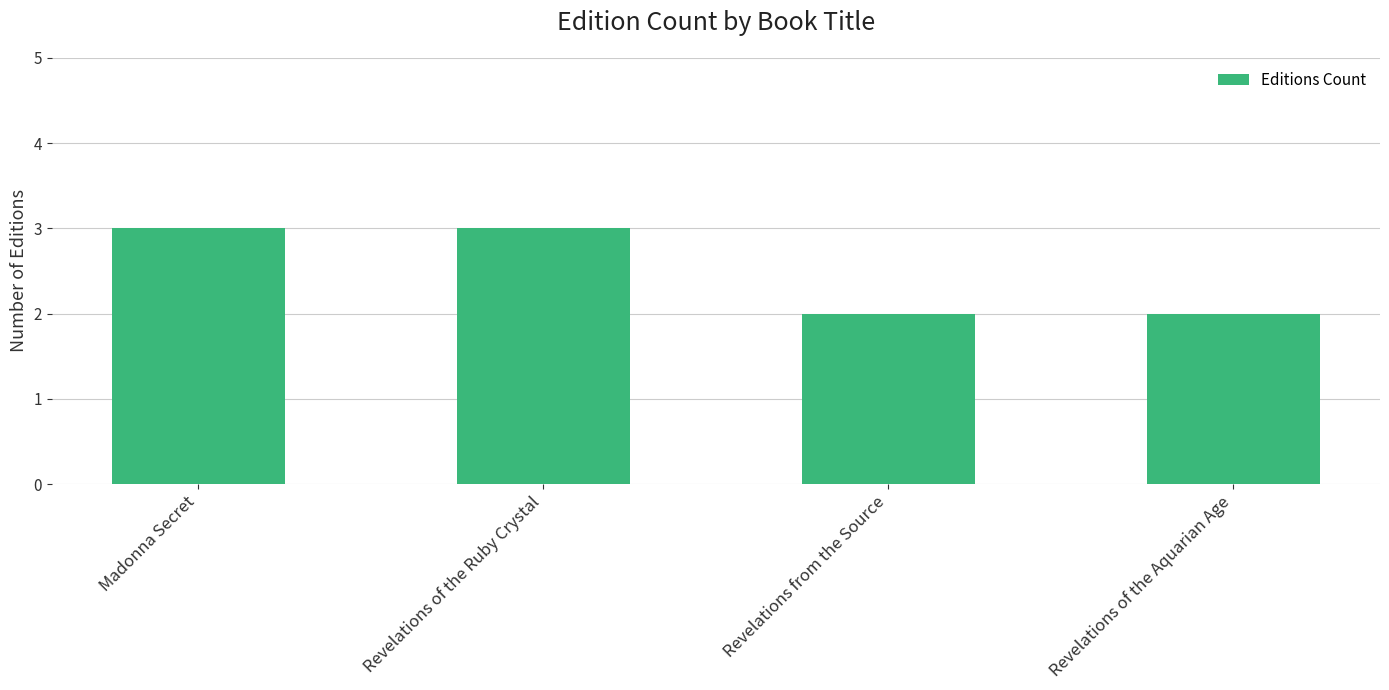

How many data points are less than 3?

2